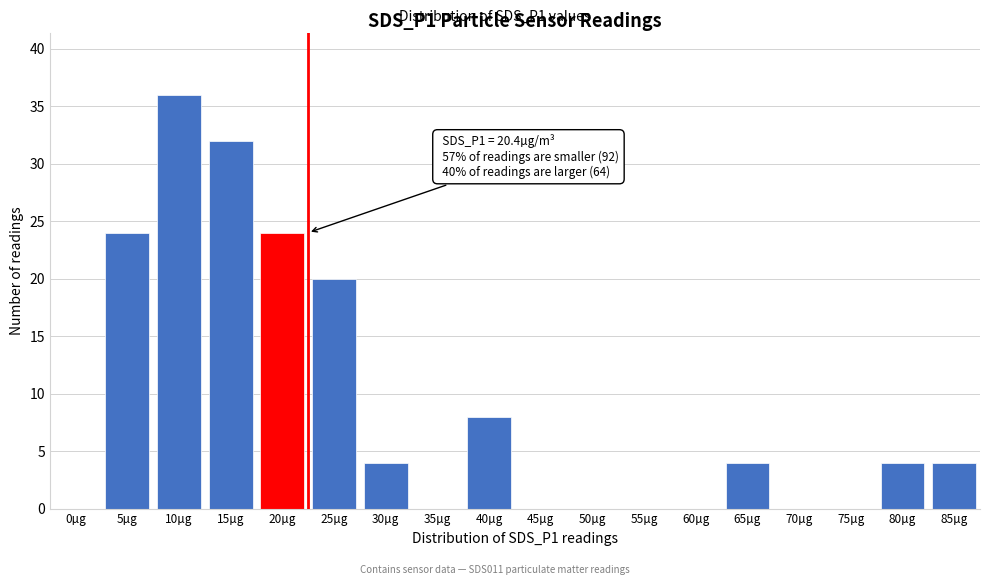

Reading right to left, list all the values displayed in this chart.

85µg=4	80µg=4	75µg=0	70µg=0	65µg=4	60µg=0	55µg=0	50µg=0	45µg=0	40µg=8	35µg=0	30µg=4	25µg=20	20µg=24	15µg=32	10µg=36	5µg=24	0µg=0